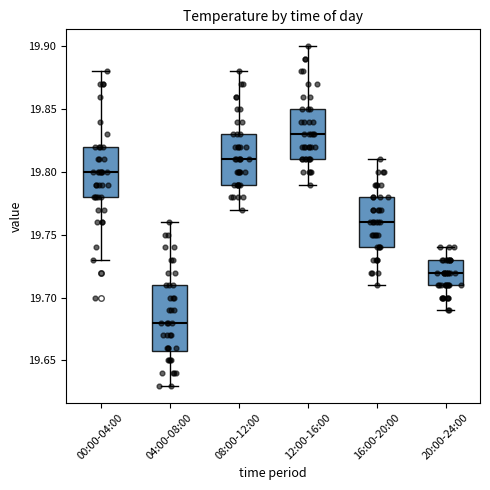

Where is the upper edge of the box for 16:00-20:00 on the y-axis? The values are not printed on the chart, so give them approximately, as read against the axis.

19.78